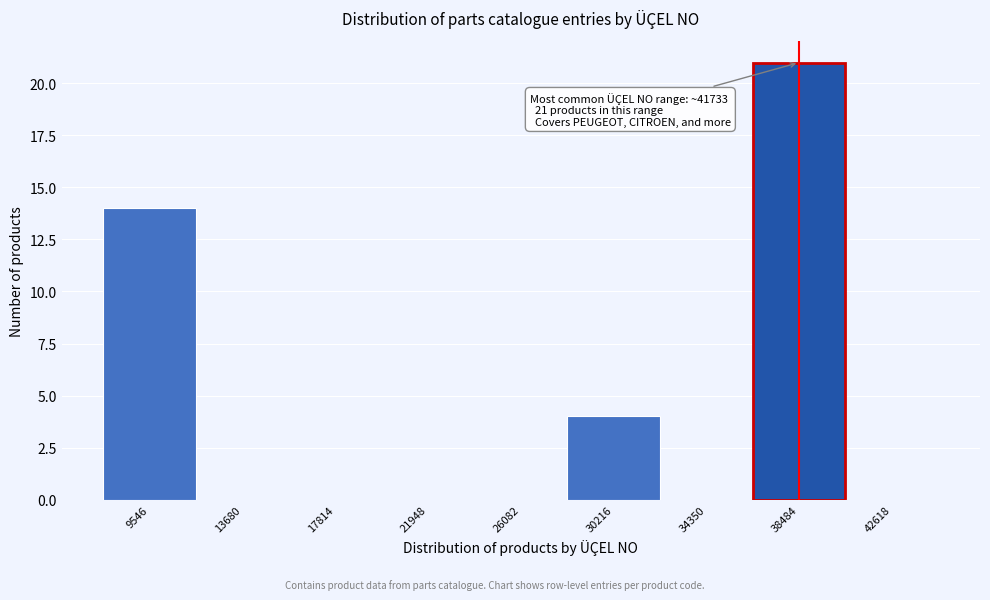

Reading left to right, transcribe all the data shown in this chart.

9546=14	13680=0	17814=0	21948=0	26082=0	30216=4	34350=0	38484=21	42618=0